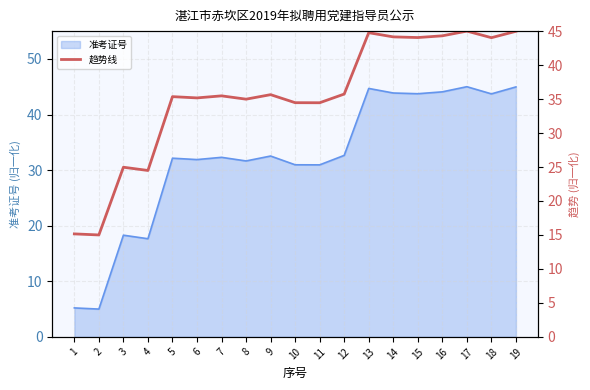

List the labels in order of value, smallest first.

2, 1, 4, 3, 11, 10, 8, 6, 5, 7, 9, 12, 18, 15, 14, 16, 13, 19, 17